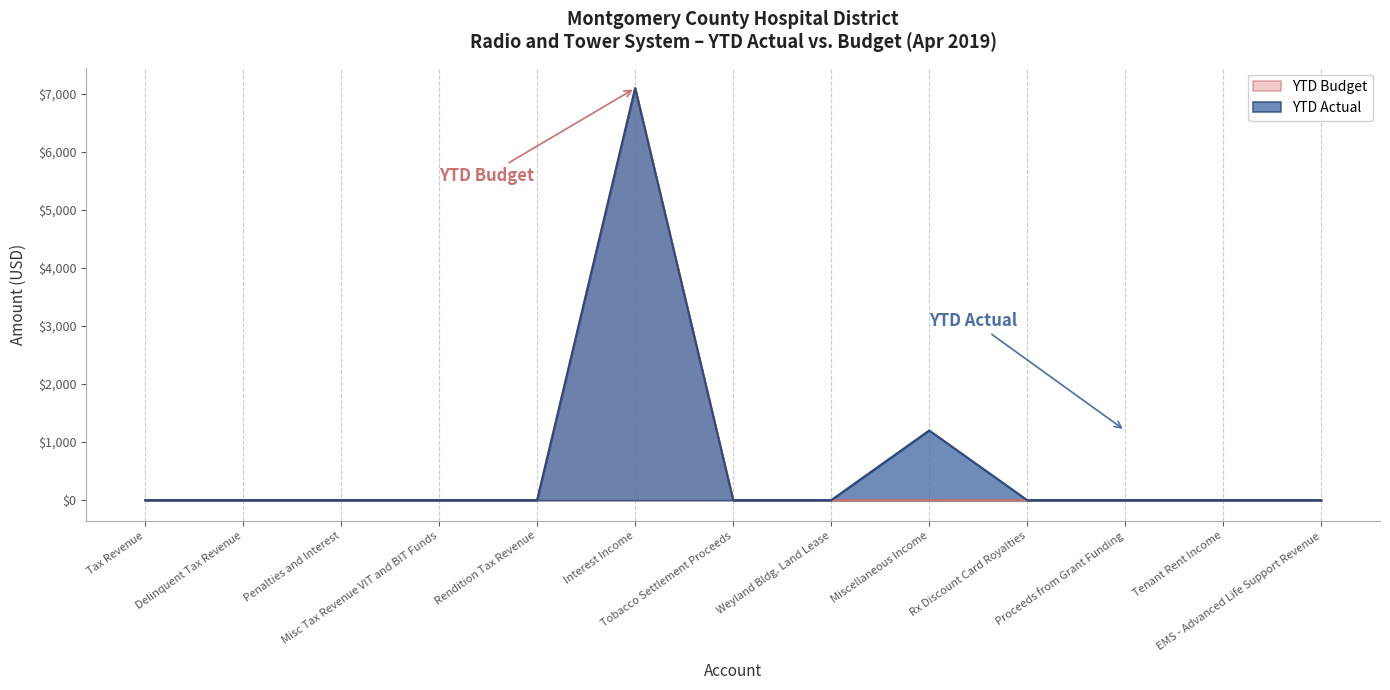

What position from the left is Tenant Rent Income?

12